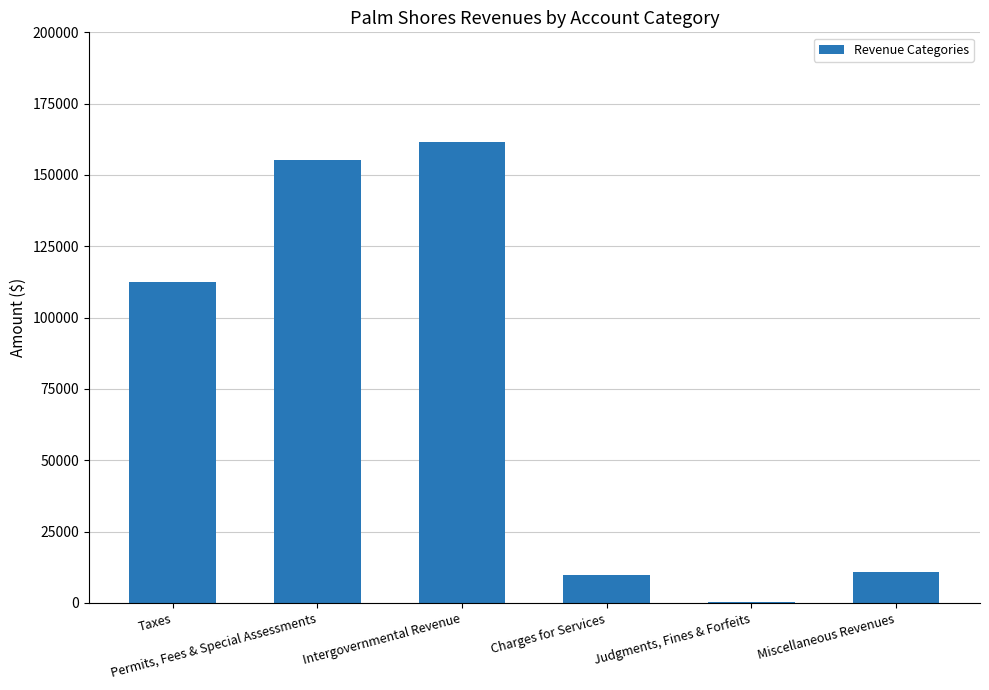

What is the maximum value shown in the chart?

161492